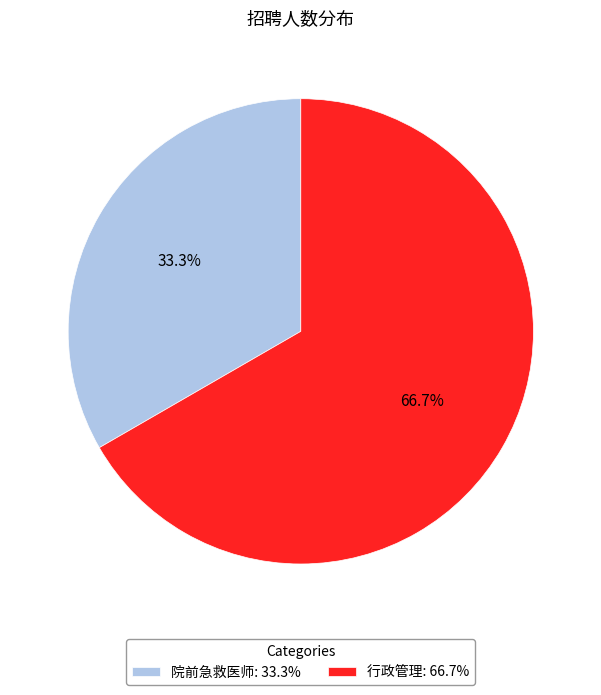

Which has a higher value, 院前急救医师: 33.3% or 行政管理: 66.7%?

行政管理: 66.7%